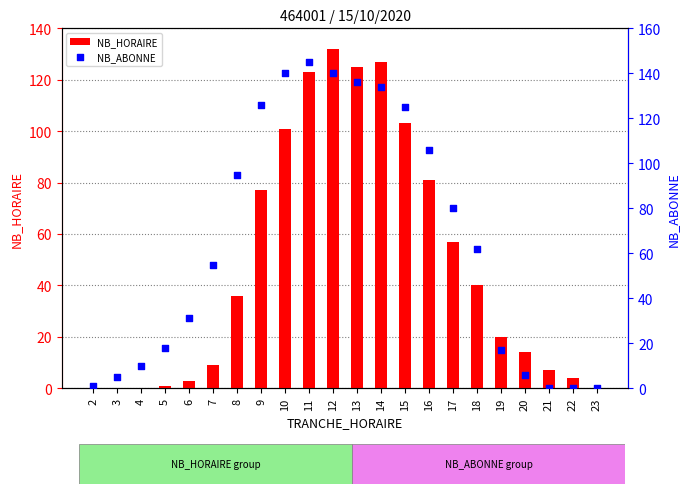

At how many categories does at least one series exceed 129?

5